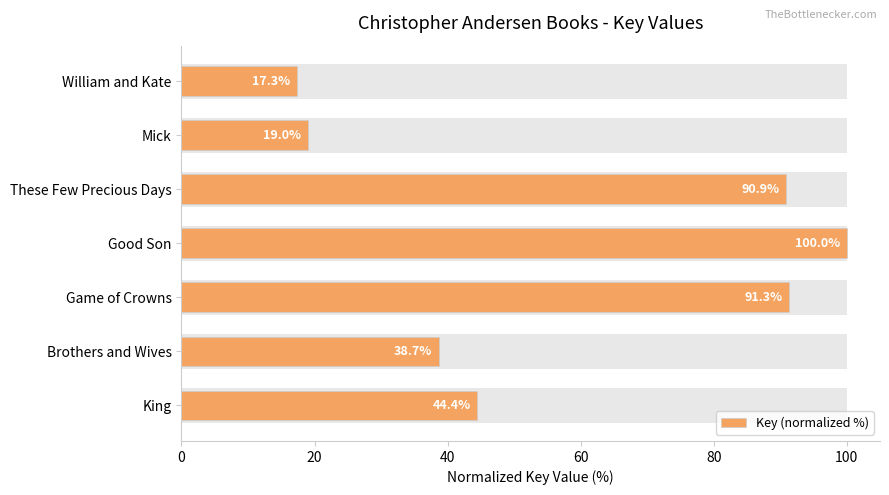

What is the difference between the maximum and minimum values?

82.7